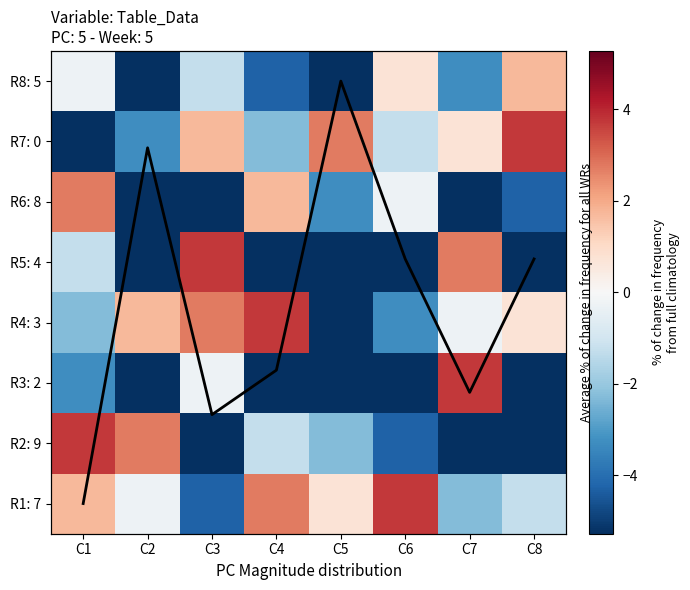

What is the difference between the maximum and minimum values in the R3: 2 series?

9.0